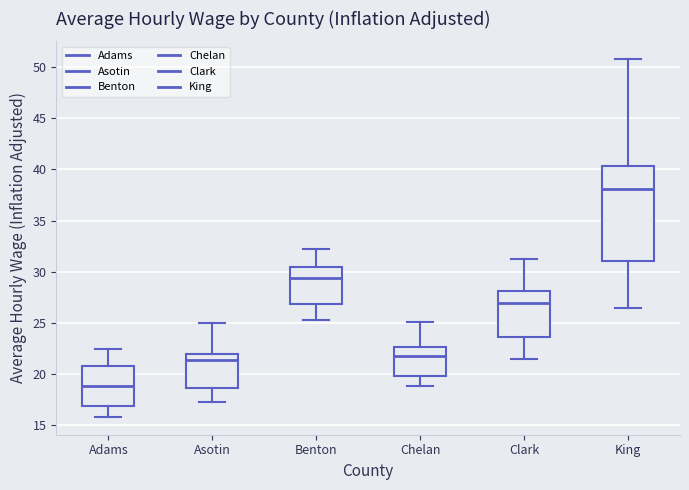

Reading left to right, transcribe this box plot: for each box, give where its median line is, the range the box spans, and where its two whiskers end, as read against the y-axis. The values are not printed on the chart, so give them approximately, as read against the axis.

Adams: median 19.0, box 17.0 to 21.0, whiskers 16.0 to 22.5
Asotin: median 21.5, box 18.5 to 22.0, whiskers 17.5 to 25.0
Benton: median 29.5, box 27.0 to 30.5, whiskers 25.0 to 32.0
Chelan: median 21.5, box 20.0 to 22.5, whiskers 19.0 to 25.0
Clark: median 27.0, box 23.5 to 28.0, whiskers 21.5 to 31.0
King: median 38.0, box 31.0 to 40.5, whiskers 26.5 to 51.0